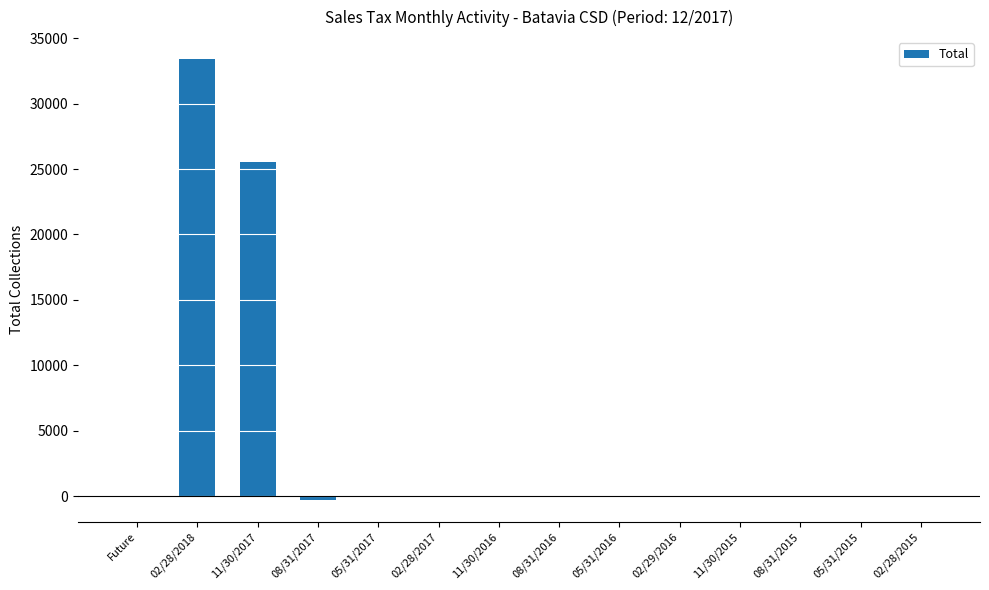

At which label is the value closest to 16573?

11/30/2017